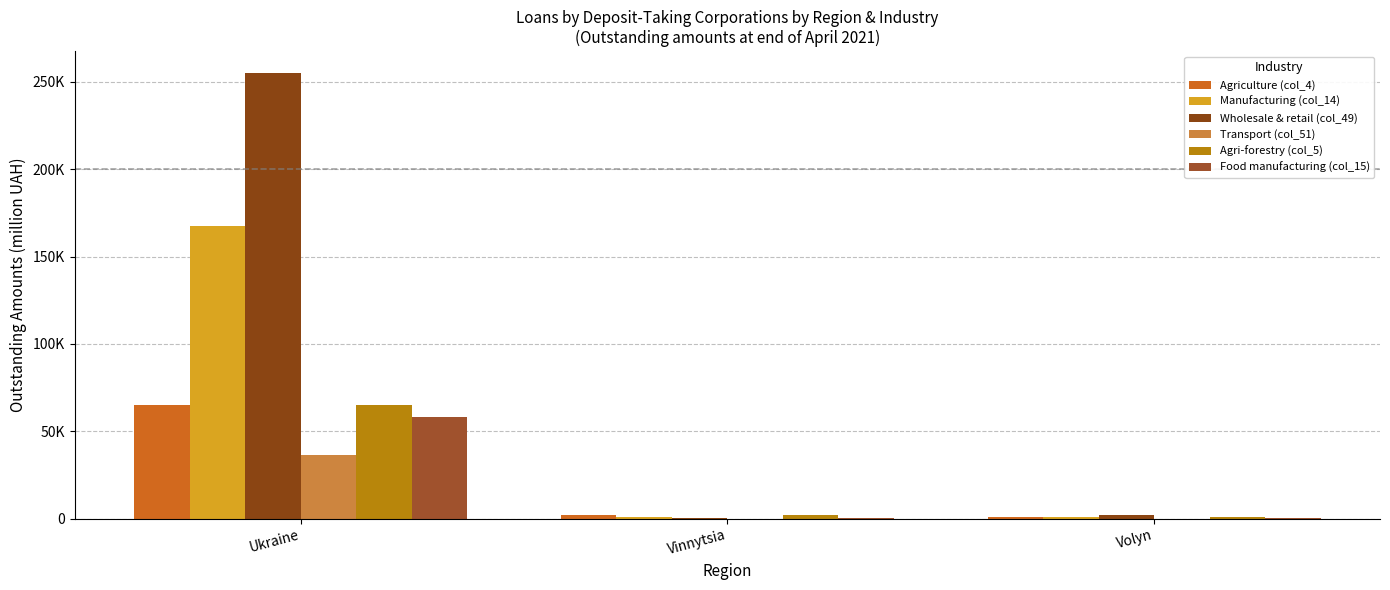

What are all the series names shown in the legend?

Agriculture (col_4), Manufacturing (col_14), Wholesale & retail (col_49), Transport (col_51), Agri-forestry (col_5), Food manufacturing (col_15)